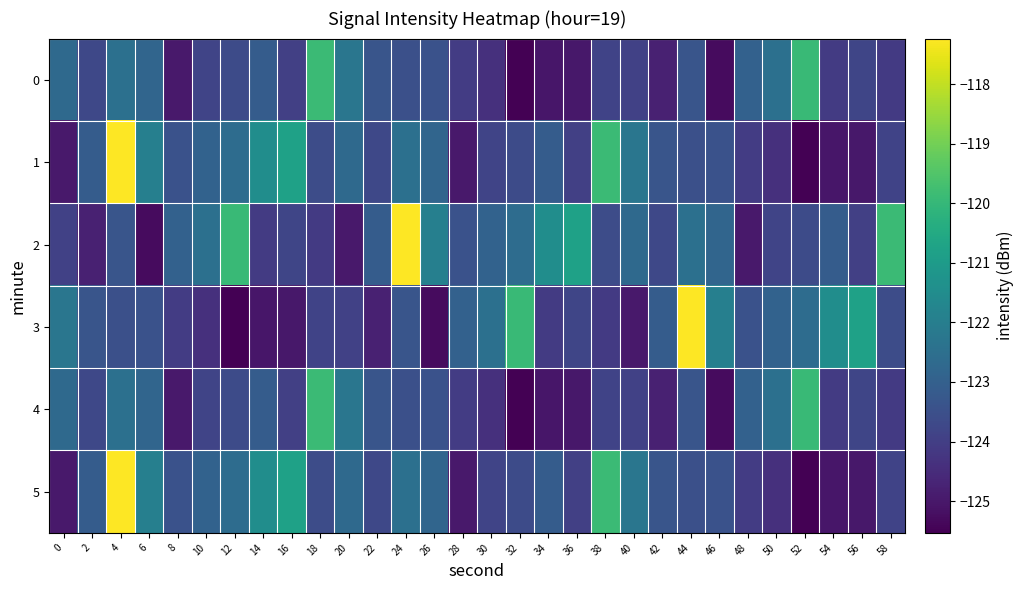

Rank the series by their maximum value, from lowest to highest.

0, 4, 1, 2, 3, 5